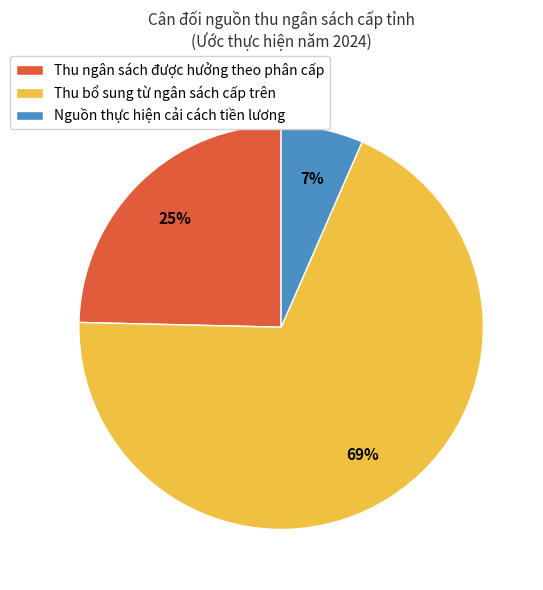

Which has a higher value, Thu bổ sung từ ngân sách cấp trên or Nguồn thực hiện cải cách tiền lương?

Thu bổ sung từ ngân sách cấp trên